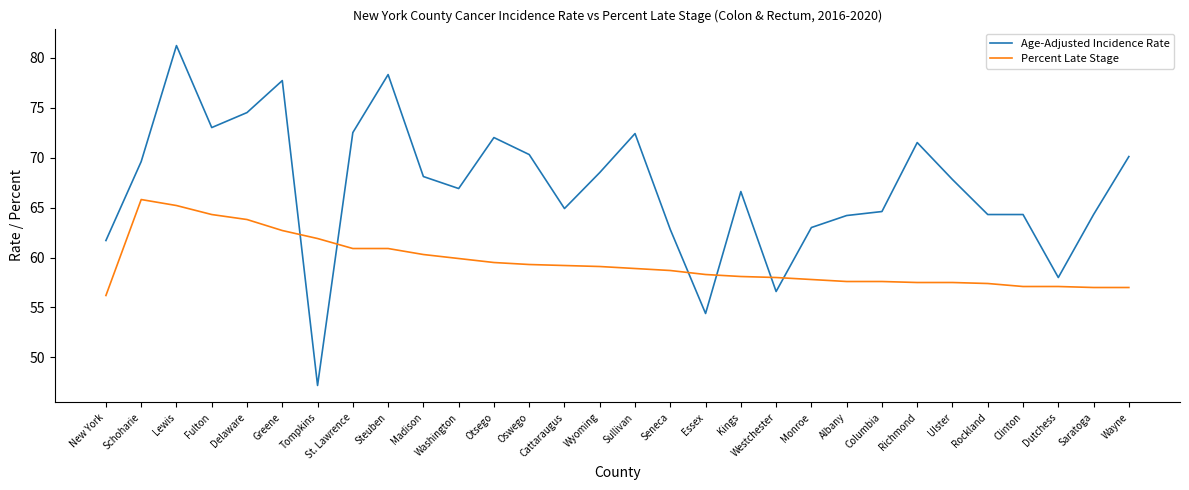

Is this an area chart (filled region under the line)?

No